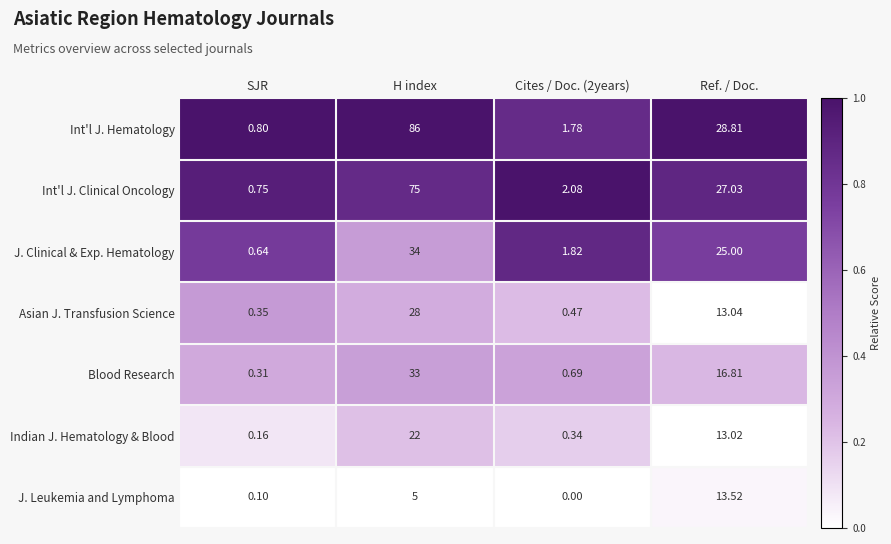

List the series in order of their peak value, highest first.

Int'l J. Hematology, Int'l J. Clinical Oncology, J. Clinical & Exp. Hematology, Blood Research, Asian J. Transfusion Science, Indian J. Hematology & Blood, J. Leukemia and Lymphoma